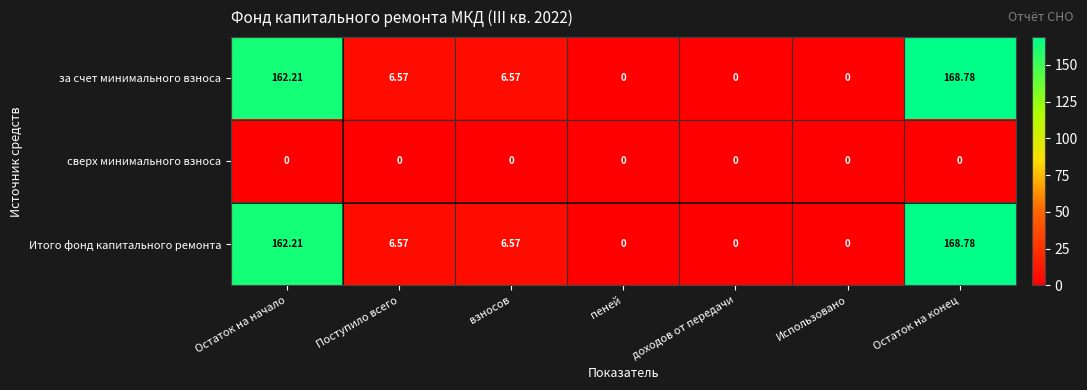

At which category is the sum across all series the highest?

Остаток на конец